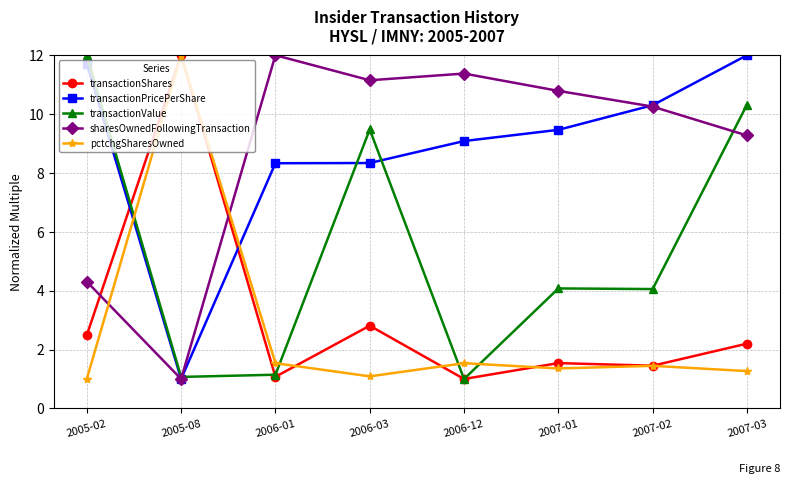

True or false: transactionShares has a value of 0.6 at 2006-12.

False